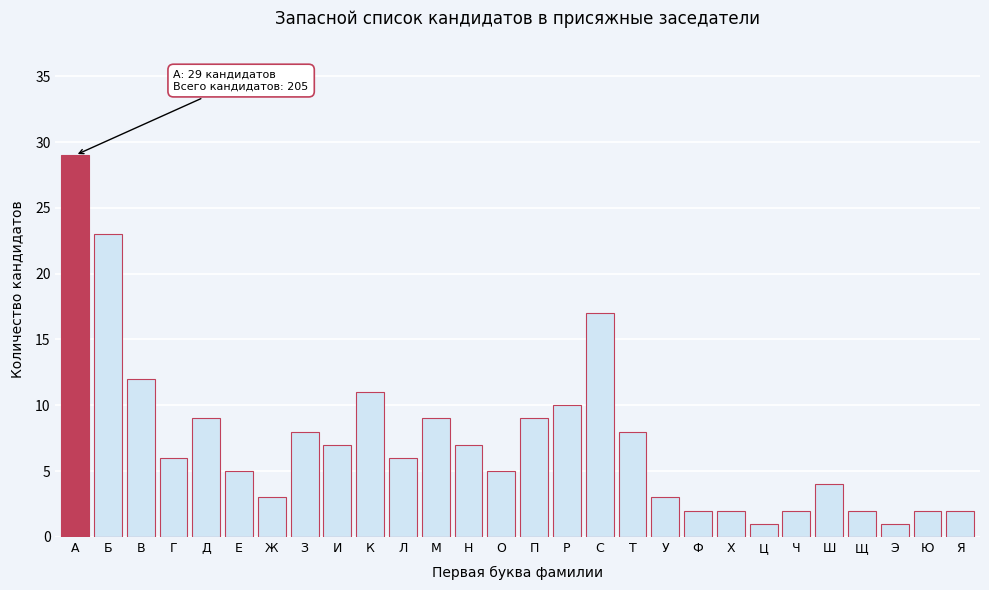

Reading right to left, extract all data points from this chart.

2	2	1	2	4	2	1	2	2	3	8	17	10	9	5	7	9	6	11	7	8	3	5	9	6	12	23	29